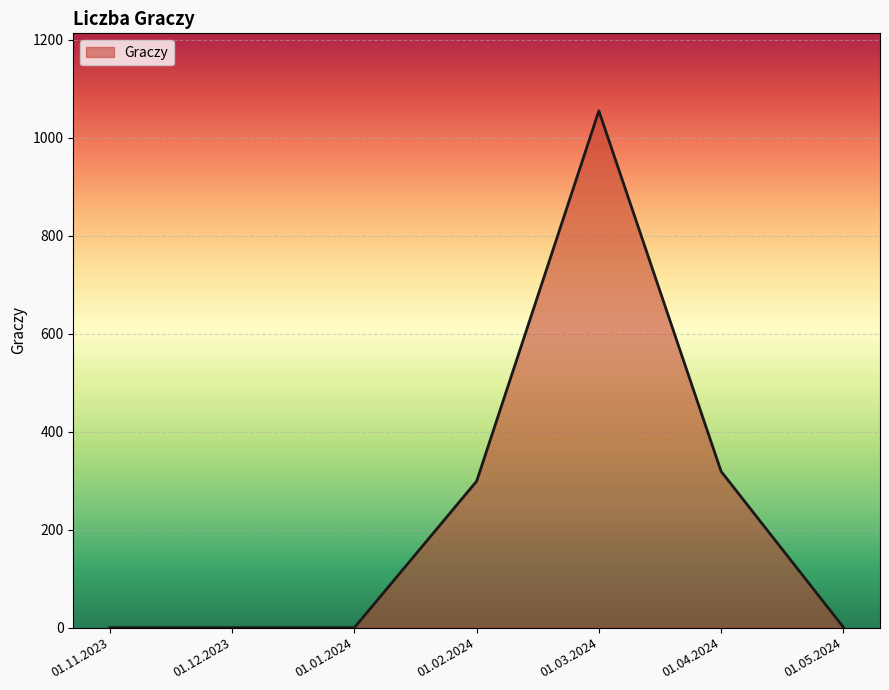

Between 01.11.2023 and 01.04.2024, which is larger?

01.04.2024